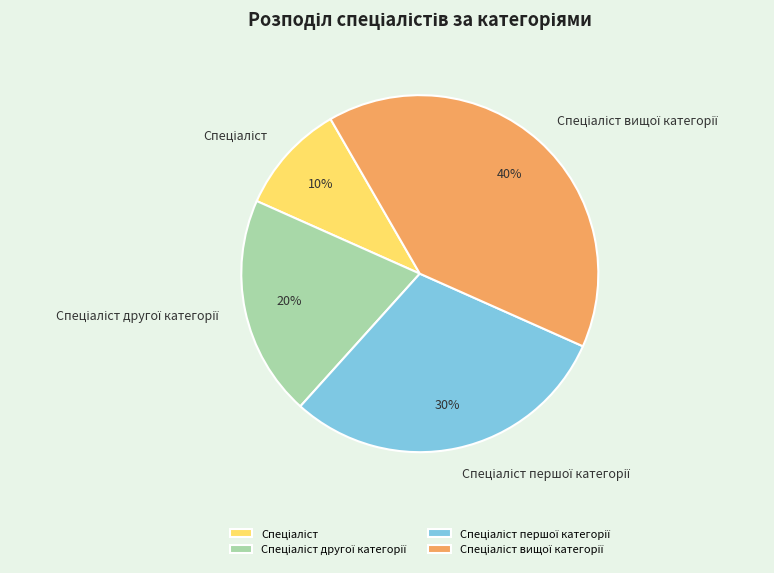

Does any single category account for the majority?

No